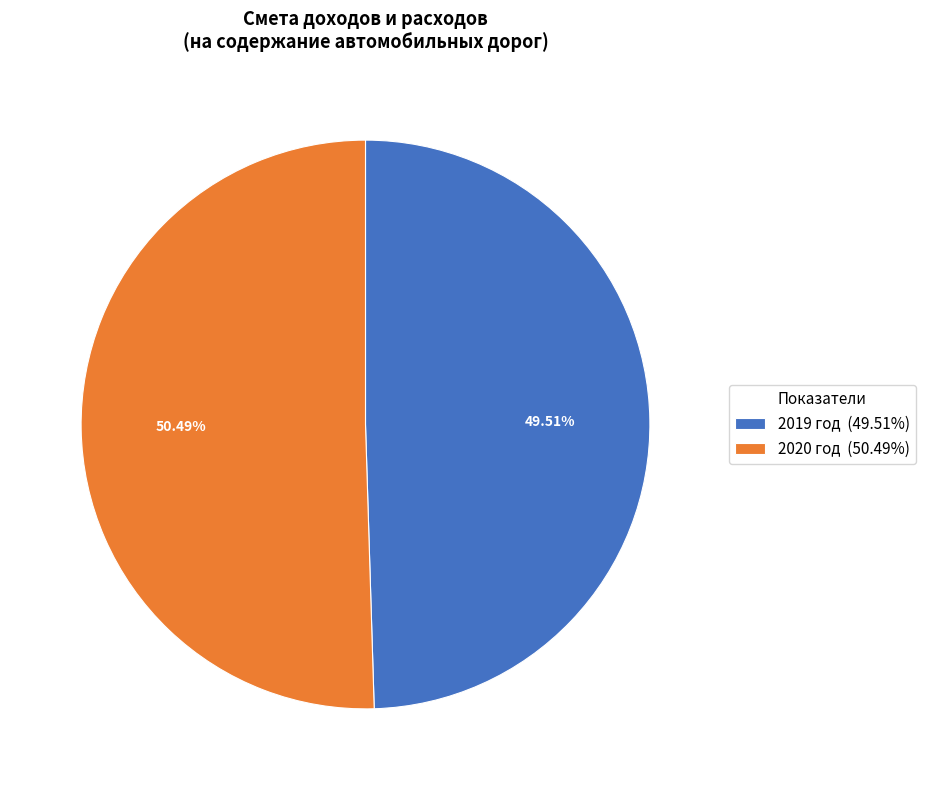

Which slice is the smallest?

2019 год